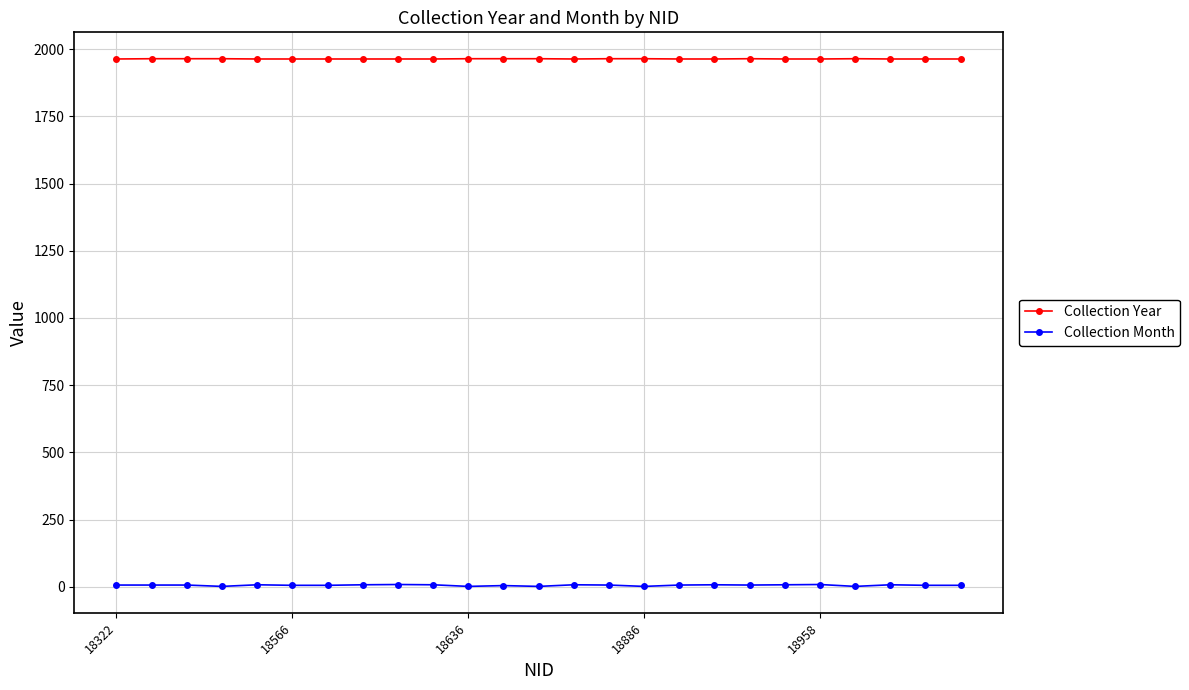

True or false: Collection Month and Collection Year intersect in this chart.

False